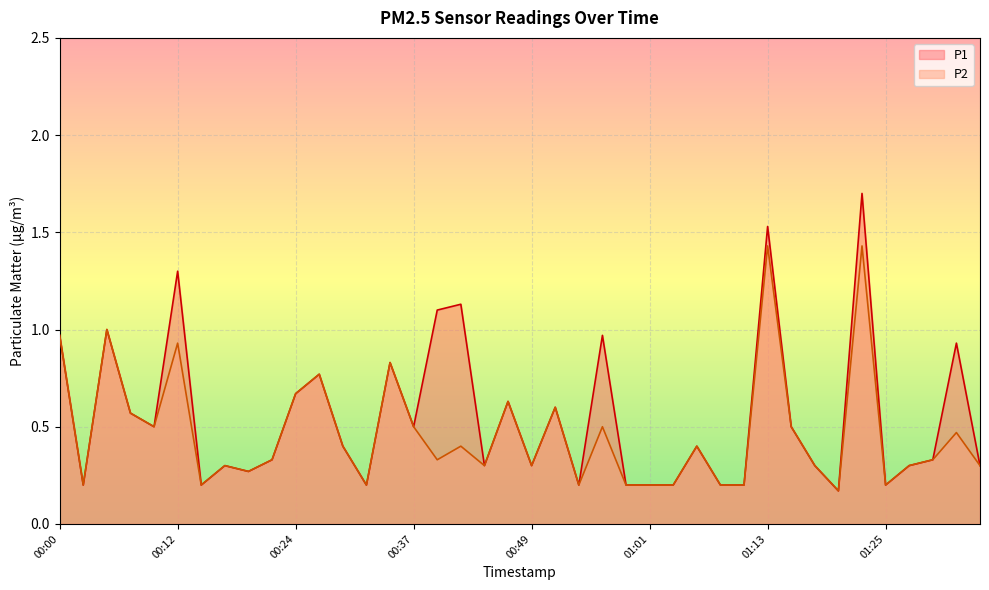

At which category does P2 reach its first local valley?

00:03